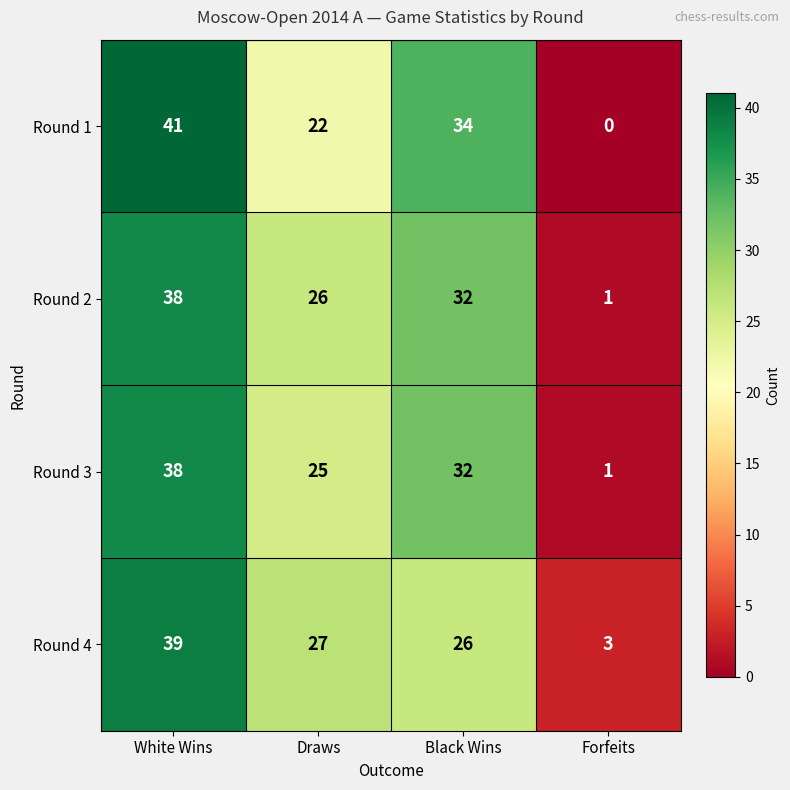

Count the Round 2 values in the range 26 to 38.

3